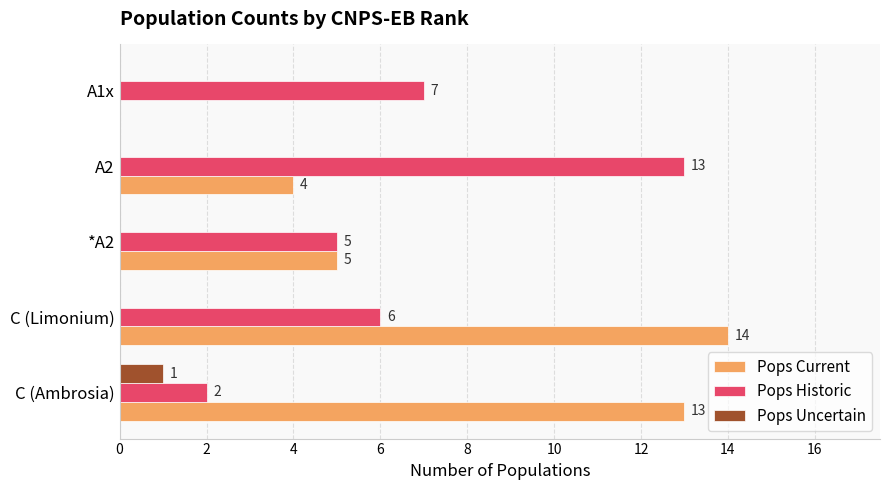

Which category has the highest value in the Pops Uncertain series?

C (Ambrosia)